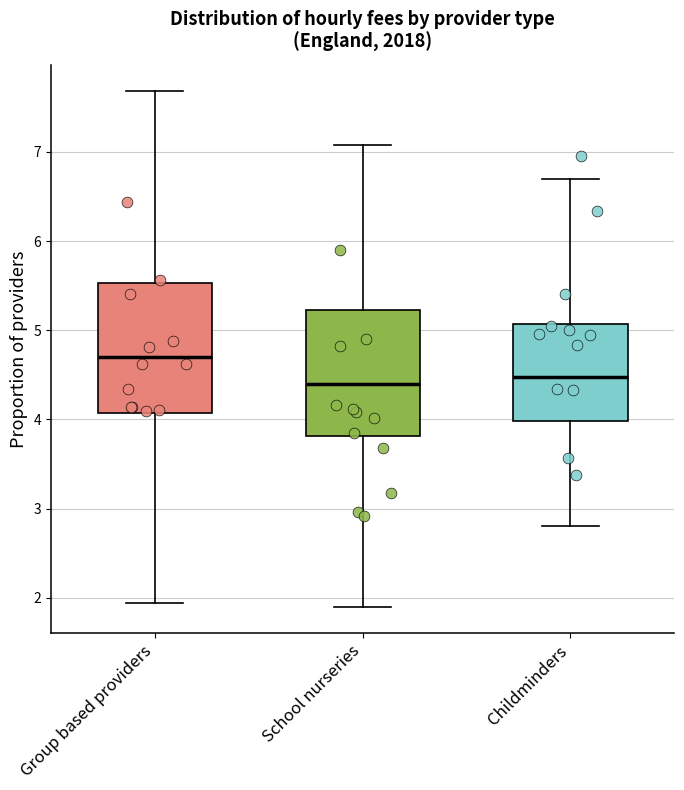

Reading left to right, read every box against the y-axis: the position of its median line, the range the box covers, and the ends of its whiskers. The values are not printed on the chart, so give them approximately, as read against the axis.

Group based providers: median 4.7, box 4.1 to 5.5, whiskers 1.9 to 7.7
School nurseries: median 4.4, box 3.8 to 5.2, whiskers 1.9 to 7.1
Childminders: median 4.5, box 4.0 to 5.1, whiskers 2.8 to 6.7